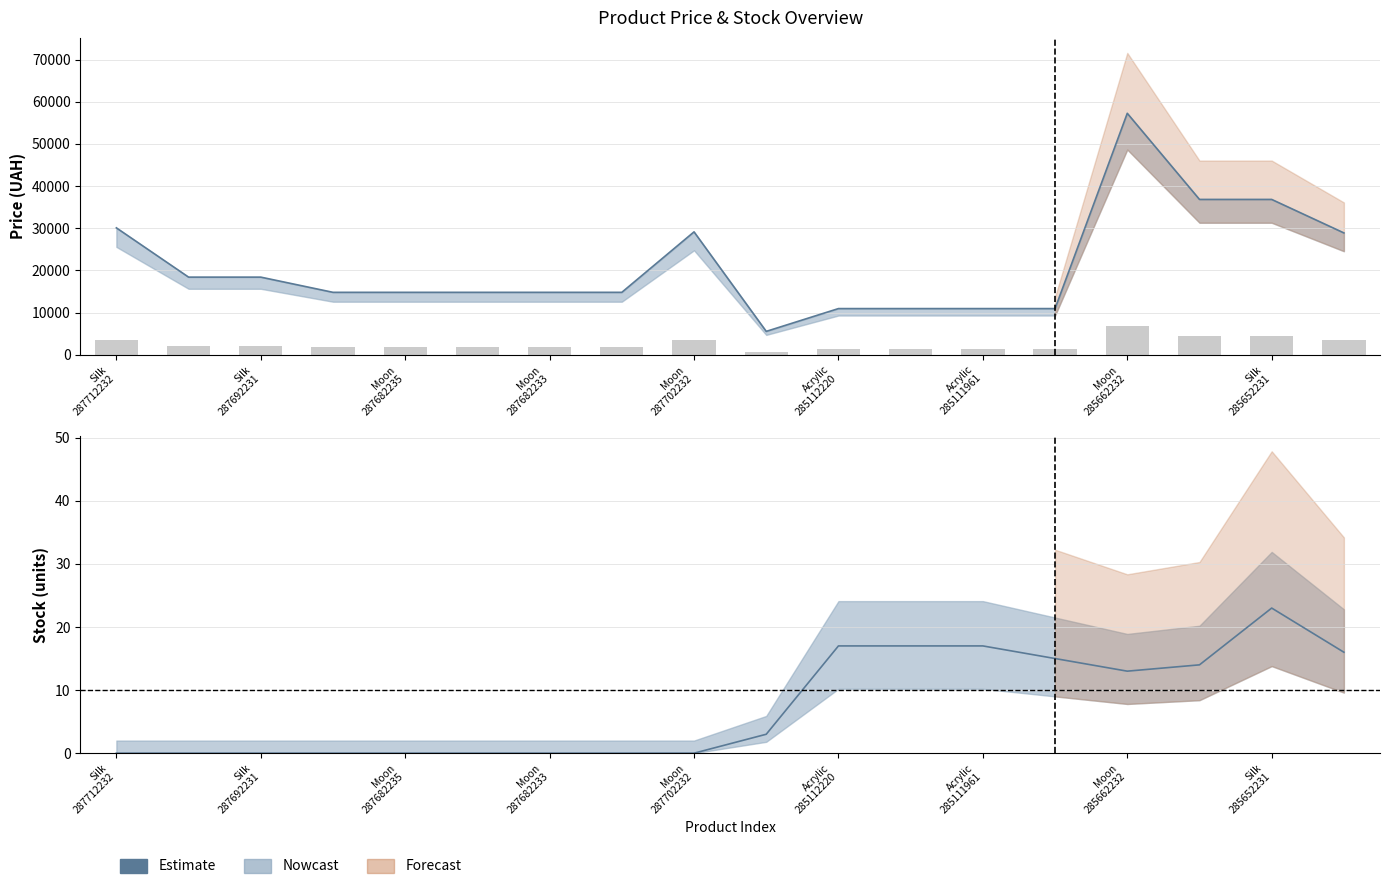

Rank the categories by Price value from lowest to highest.

AGT 10832185, Acrylic 285112220, Acrylic 285112217, Acrylic 285111961, Acrylic 285111912, Moon 287682236, Moon 287682235, Moon 287682234, Moon 287682233, Moon 287682231, Silk 287692233, Silk 287692231, Moon 285642236, Moon 287702232, Silk 287712232, Silk 285652233, Silk 285652231, Moon 285662232